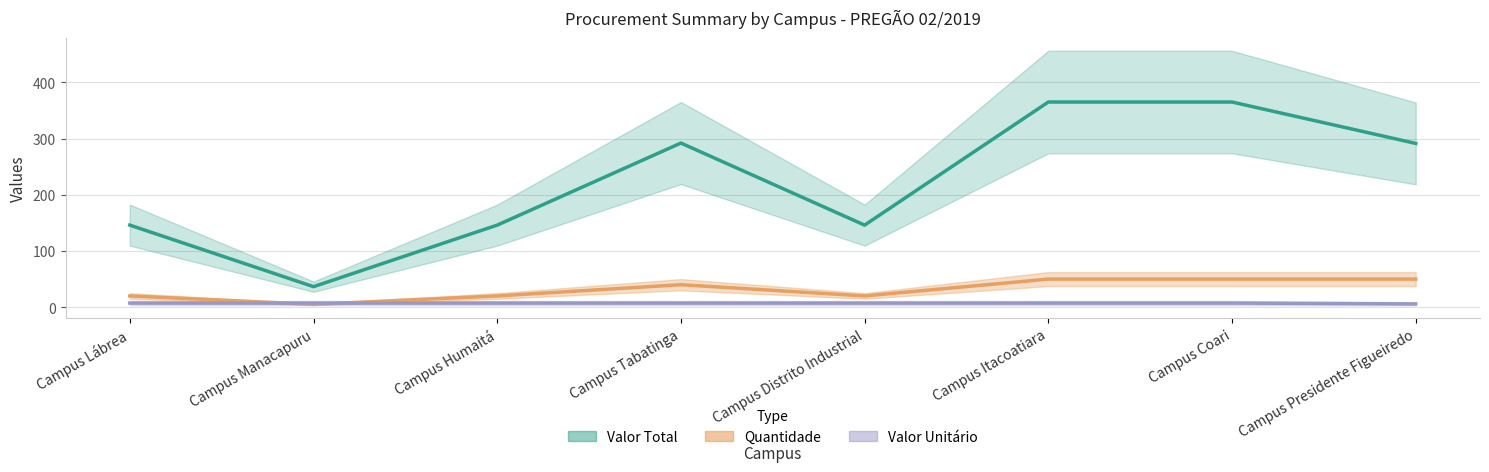

Reading left to right, what are all the values shown in this chart?

Valor Total: Campus Lábrea=146.1	Campus Manacapuru=36.5	Campus Humaitá=146.1	Campus Tabatinga=292.1	Campus Distrito Industrial=146.1	Campus Itacoatiara=365.2	Campus Coari=365.2	Campus Presidente Figueiredo=291.5
Valor Unitário: Campus Lábrea=7.3	Campus Manacapuru=7.3	Campus Humaitá=7.3	Campus Tabatinga=7.3	Campus Distrito Industrial=7.3	Campus Itacoatiara=7.3	Campus Coari=7.3	Campus Presidente Figueiredo=5.8
Quantidade: Campus Lábrea=20.0	Campus Manacapuru=5.0	Campus Humaitá=20.0	Campus Tabatinga=40.0	Campus Distrito Industrial=20.0	Campus Itacoatiara=50.0	Campus Coari=50.0	Campus Presidente Figueiredo=50.0